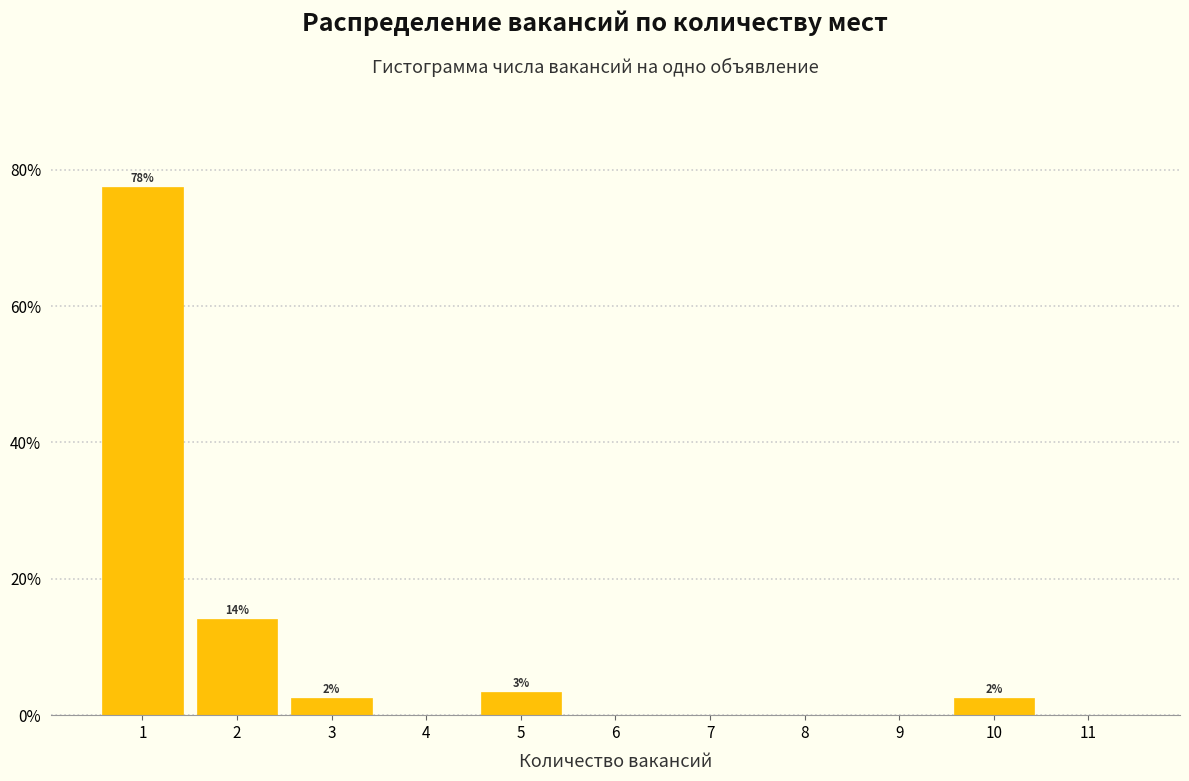

Over which range of the x-axis is the bar tallest?

0.5 to 1.5